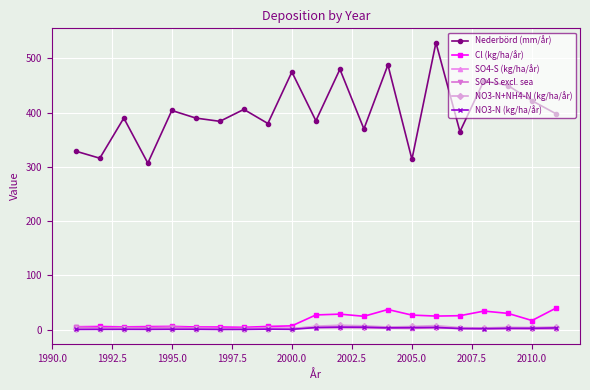

How many lines are shown in the chart?

6